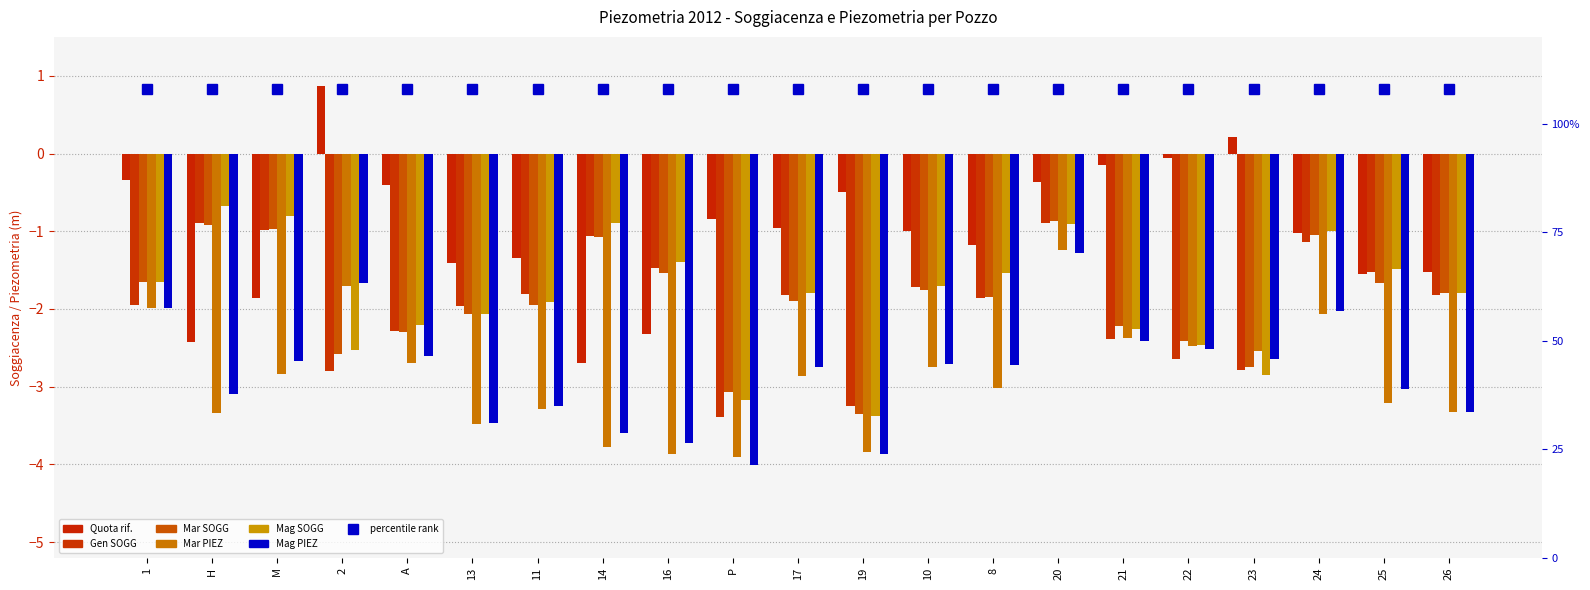

Rank the series at 23 from lowest to highest value.

Mag SOGG, Gen SOGG, Mar SOGG, Mag PIEZ, Mar PIEZ, Quota rif.